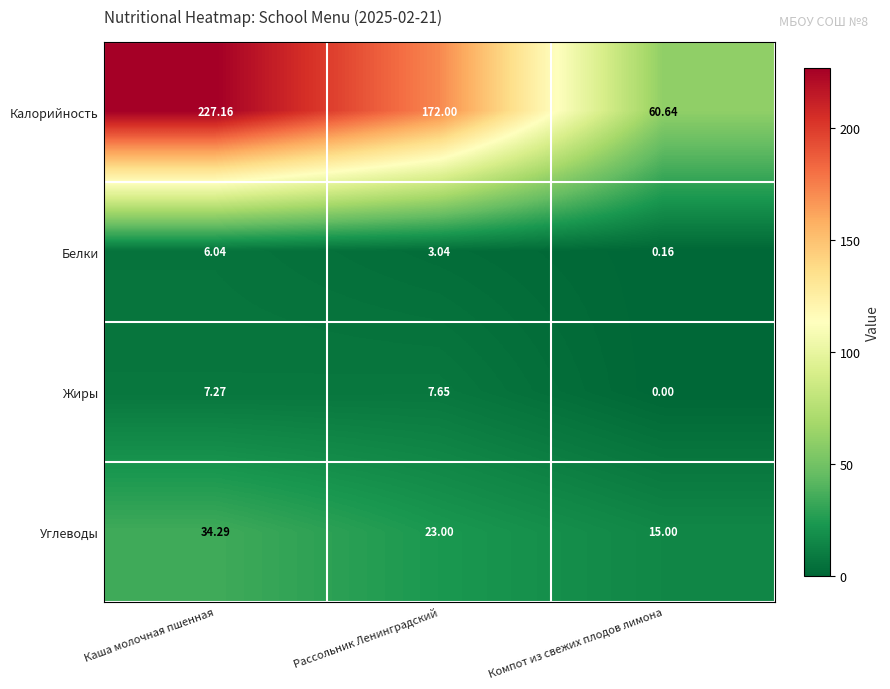

Between Каша молочная пшенная and Рассольник Ленинградский, which series saw the biggest shift?

Калорийность